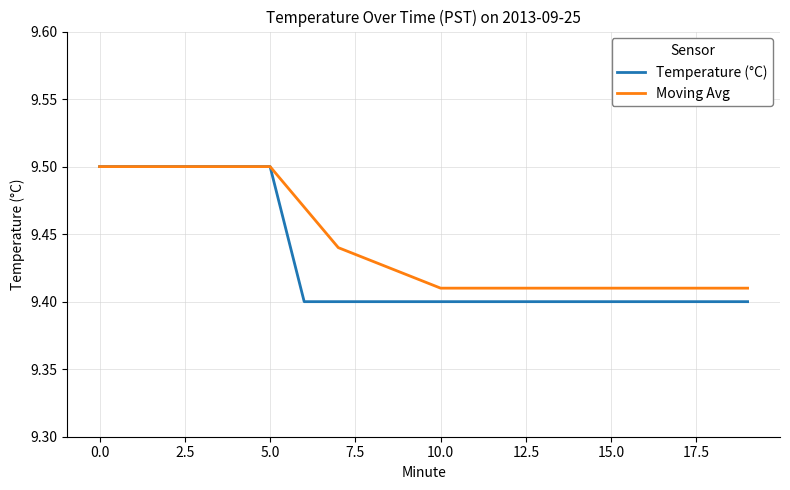

Which series has the widest spread of values?

Temperature (°C)